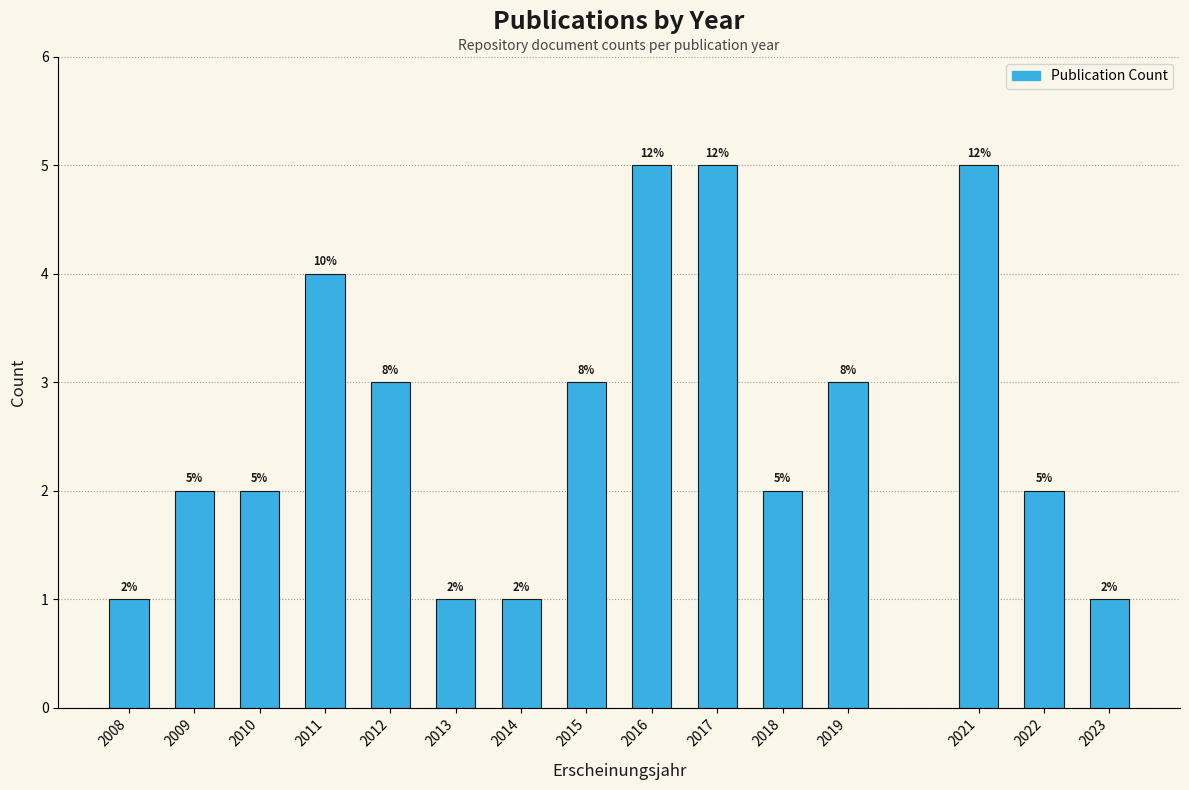

Reading left to right, what are all the values shown in this chart?

1	2	2	4	3	1	1	3	5	5	2	3	5	2	1